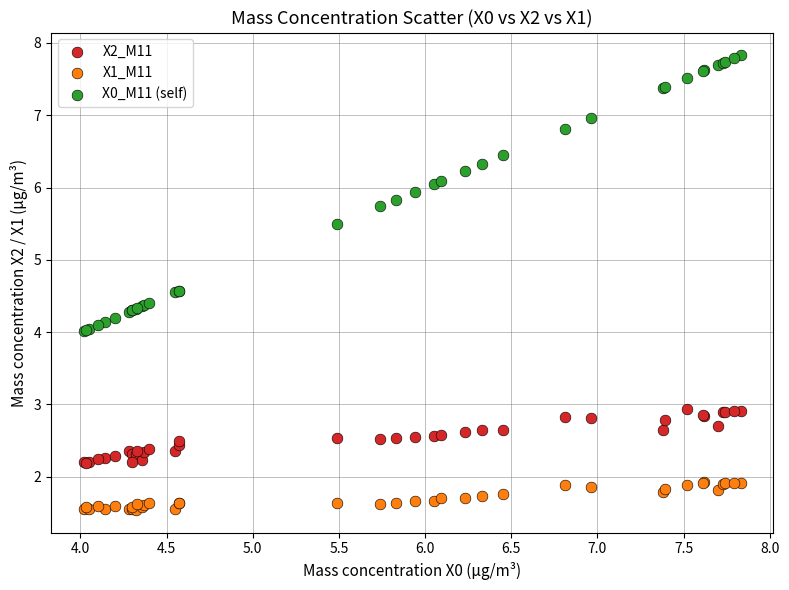

Which series has the widest spread of Y values?

X0_M11 (self)